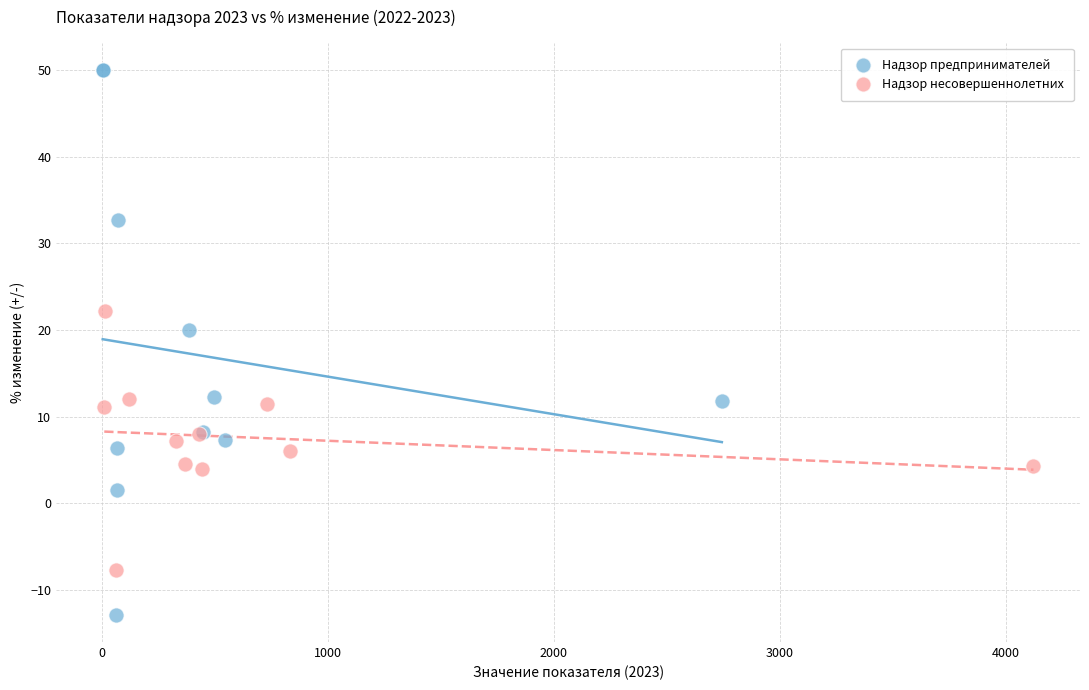

Which series reaches the maximum Y coordinate?

Надзор предпринимателей